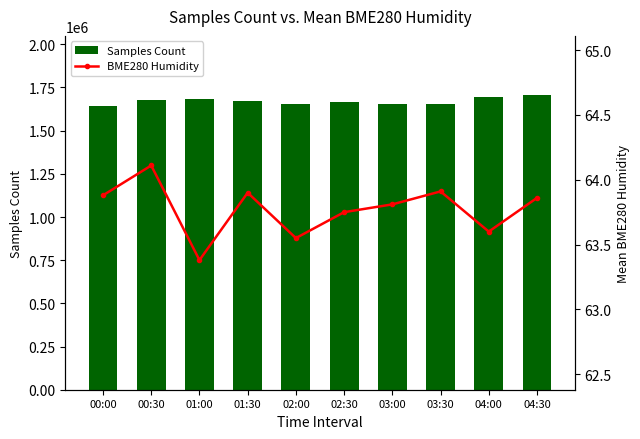

Where is Samples Count nearest to the value 1673755?

01:30